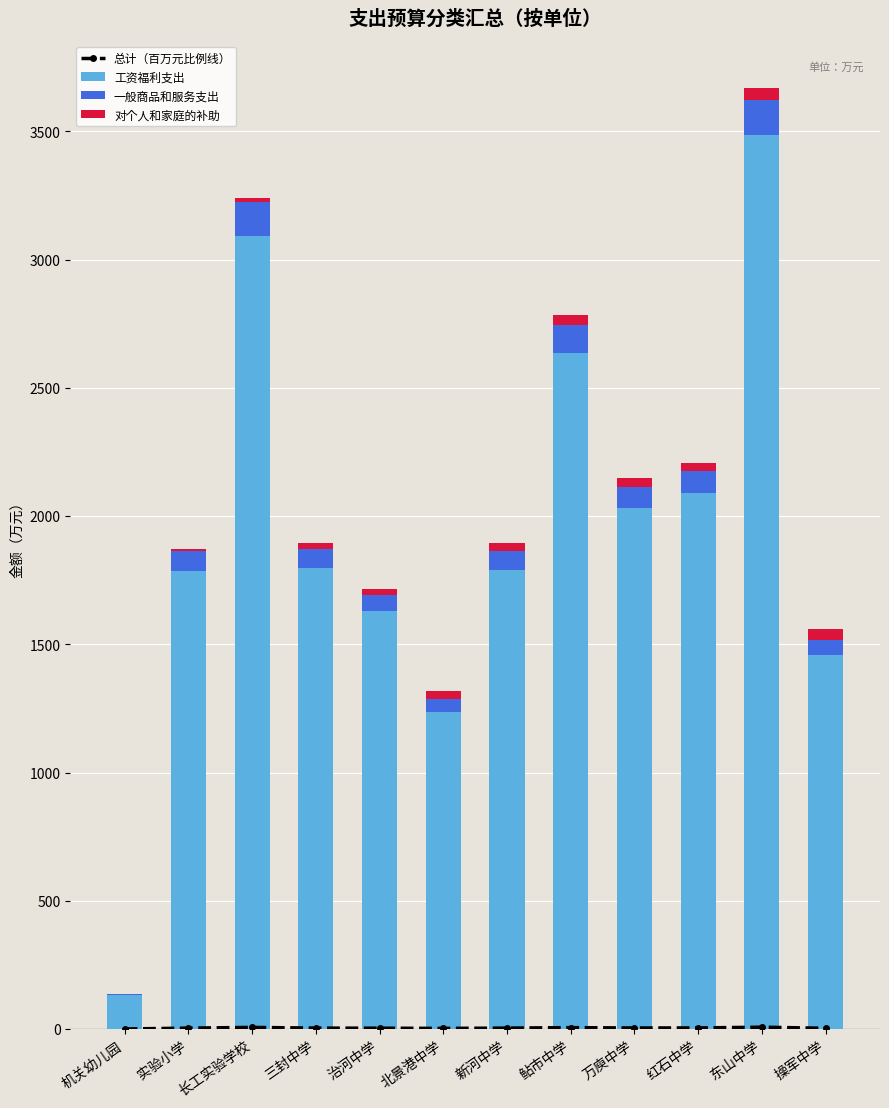

Which series has the widest spread of values?

工资福利支出